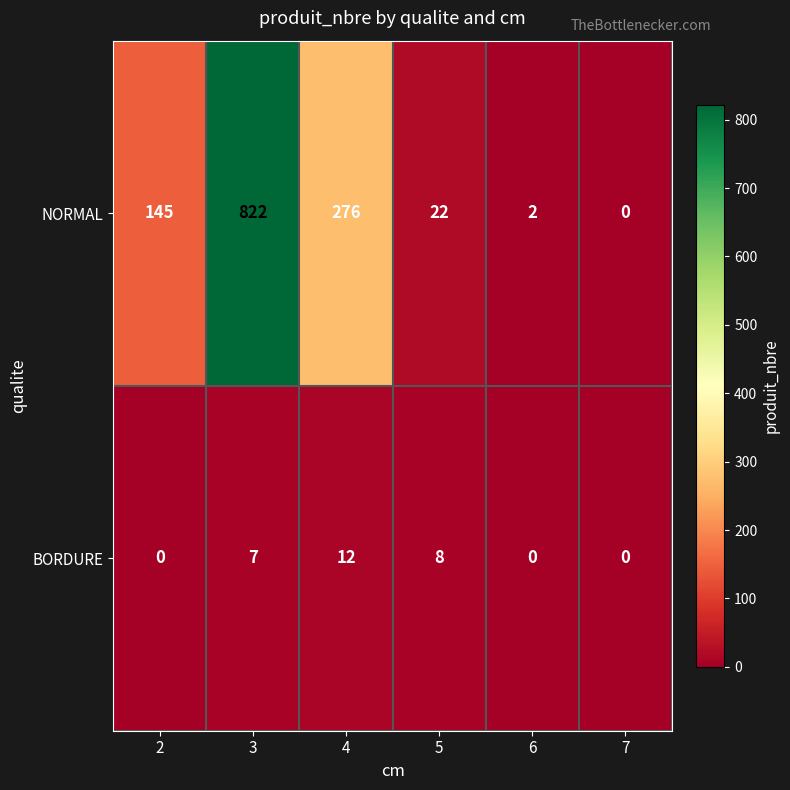

At which category is the sum across all series the highest?

3